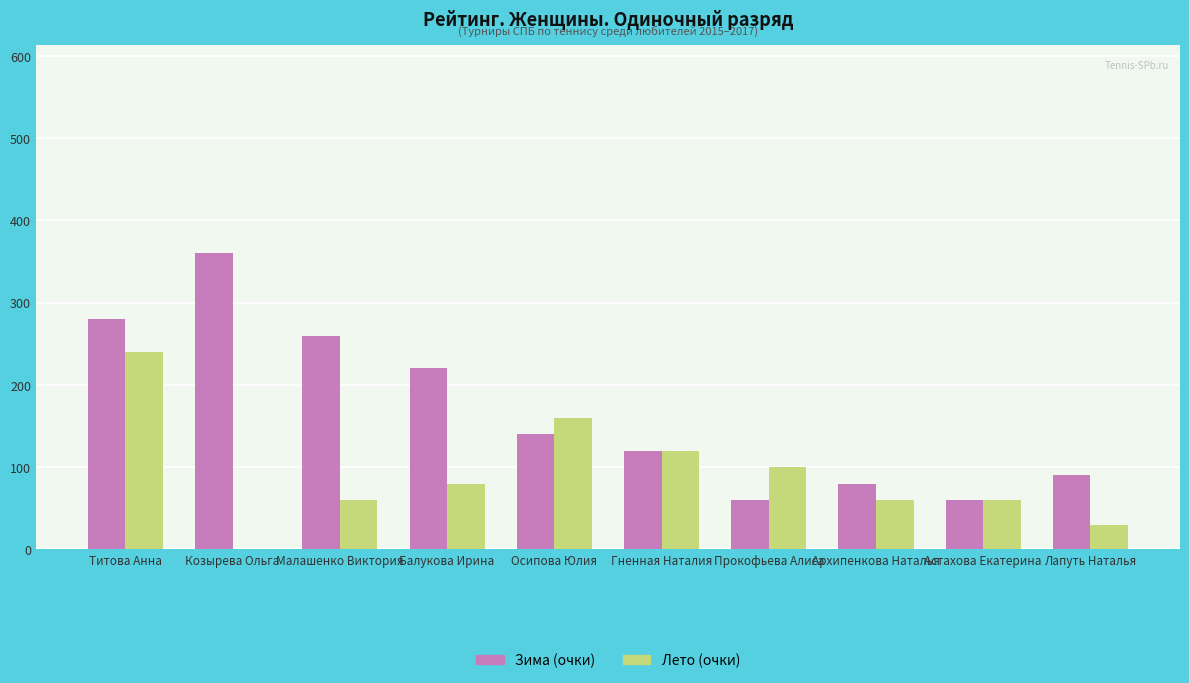

Is the value of Лето (очки) at Гненная Наталия greater than the value of Зима (очки) at Архипенкова Наталья?

Yes